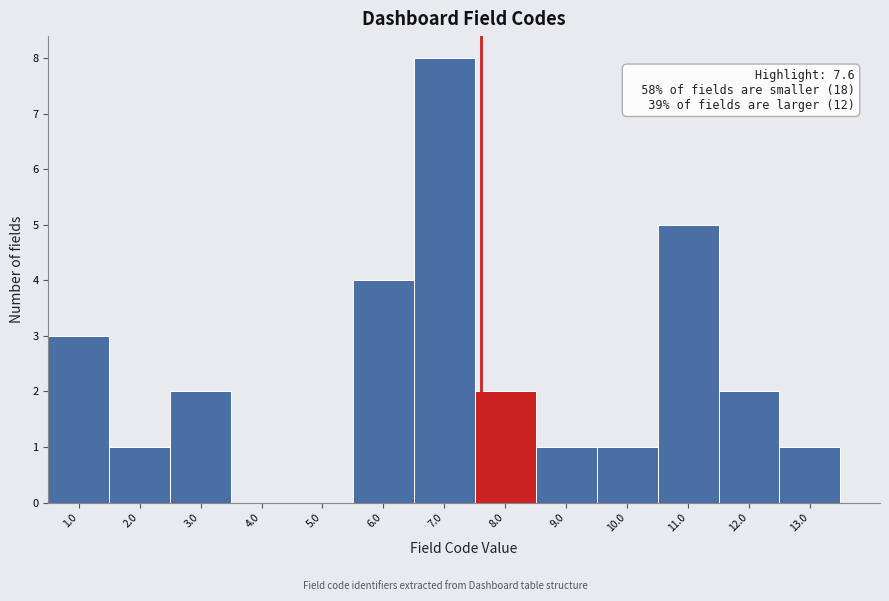

Which range on the x-axis has the tallest bar?

6.5 to 7.5